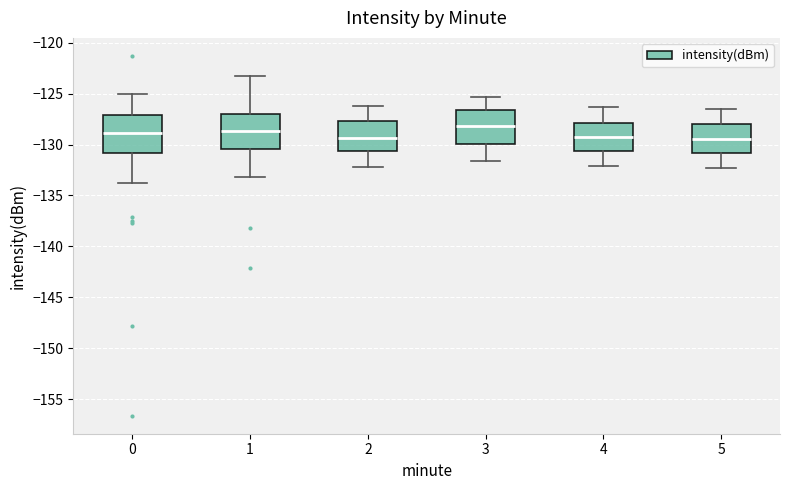

Reading left to right, read every box against the y-axis: the position of its median line, the range the box covers, and the ends of its whiskers. The values are not printed on the chart, so give them approximately, as read against the axis.

0: median -129.0, box -131.0 to -127.0, whiskers -134.0 to -125.0
1: median -128.5, box -130.5 to -127.0, whiskers -133.0 to -123.5
2: median -129.5, box -130.5 to -127.5, whiskers -132.0 to -126.0
3: median -128.0, box -130.0 to -126.5, whiskers -131.5 to -125.5
4: median -129.0, box -130.5 to -128.0, whiskers -132.0 to -126.5
5: median -129.5, box -131.0 to -128.0, whiskers -132.5 to -126.5